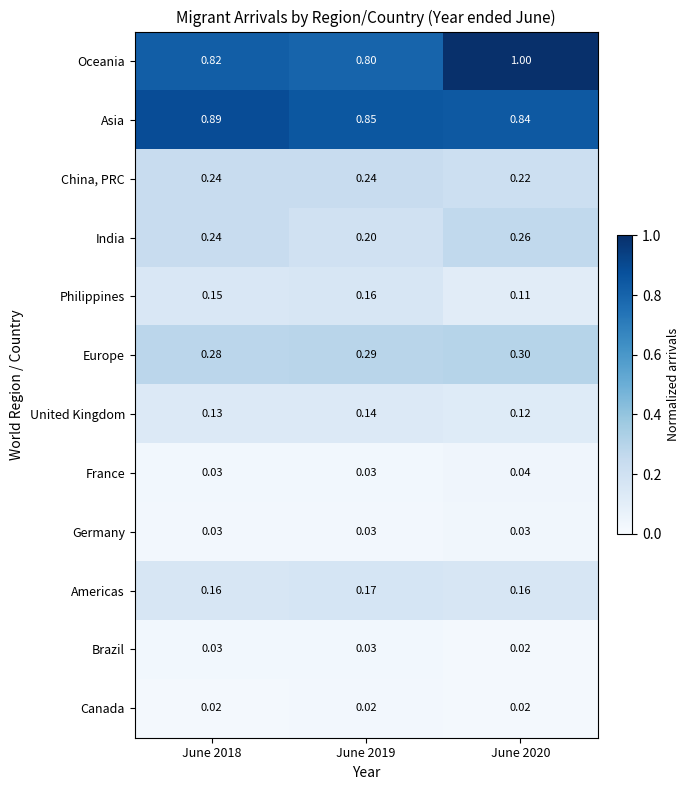

What is the total value across all series at June 2019?

3.0